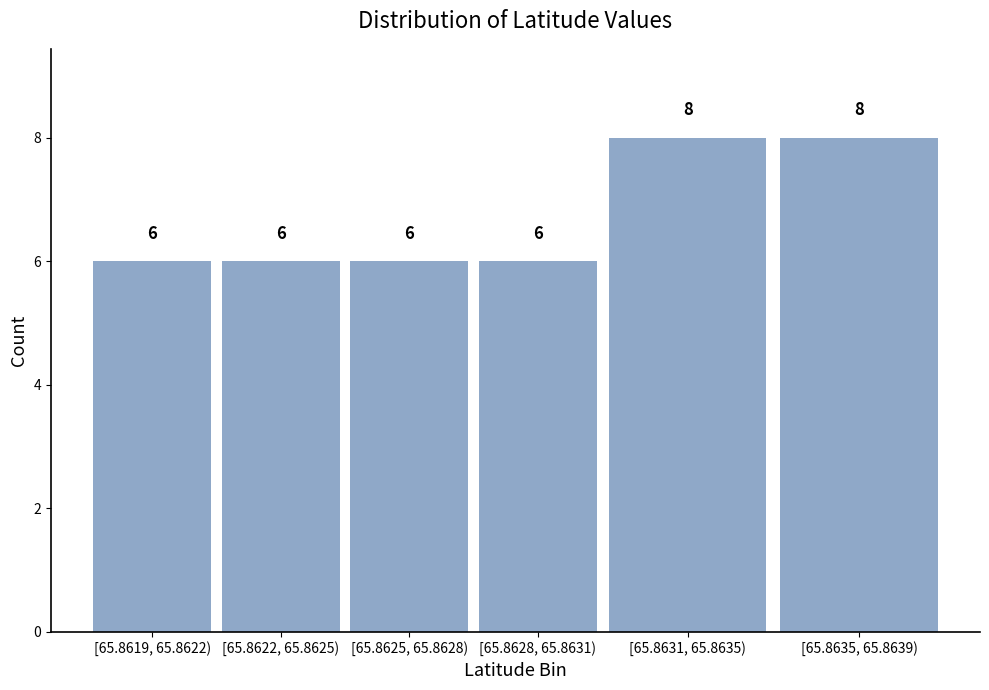

Reading left to right, transcribe all the data shown in this chart.

[65.8619, 65.8622)=6	[65.8622, 65.8625)=6	[65.8625, 65.8628)=6	[65.8628, 65.8631)=6	[65.8631, 65.8635)=8	[65.8635, 65.8639)=8